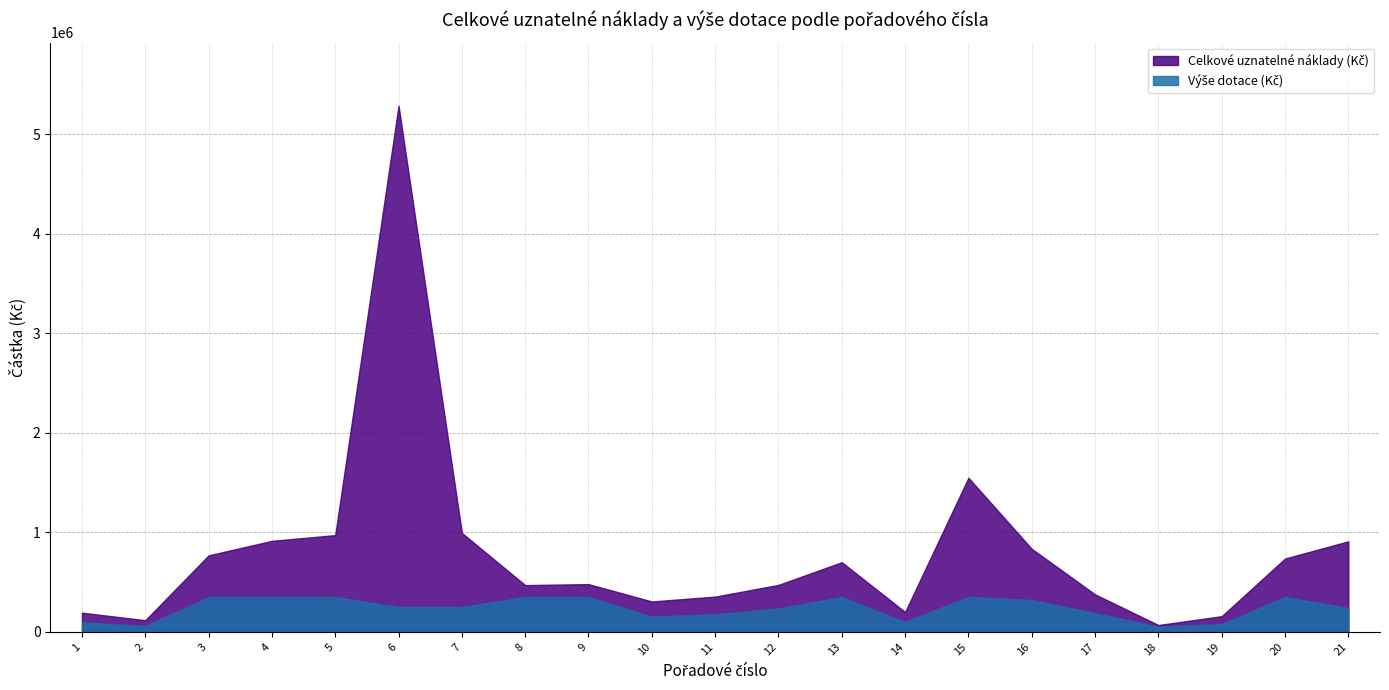

Is it true that Výše dotace (Kč) equals 350000 at 13?

True